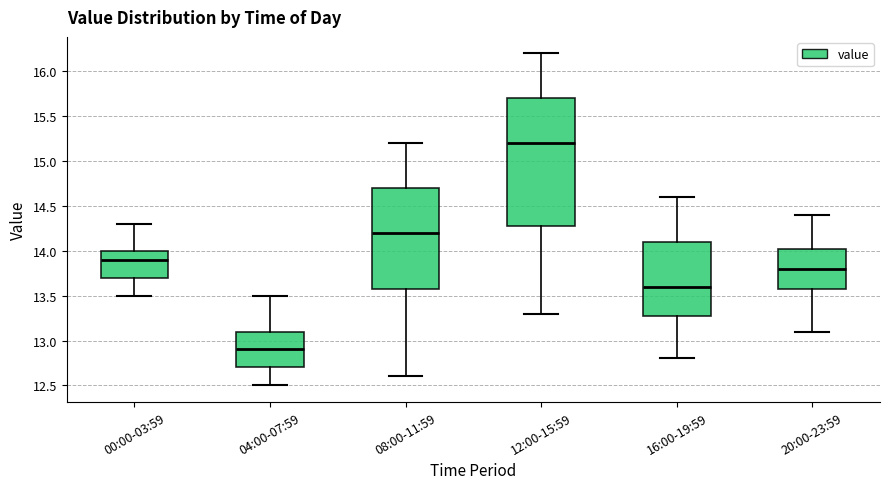

Which box's median line is the lowest?

04:00-07:59